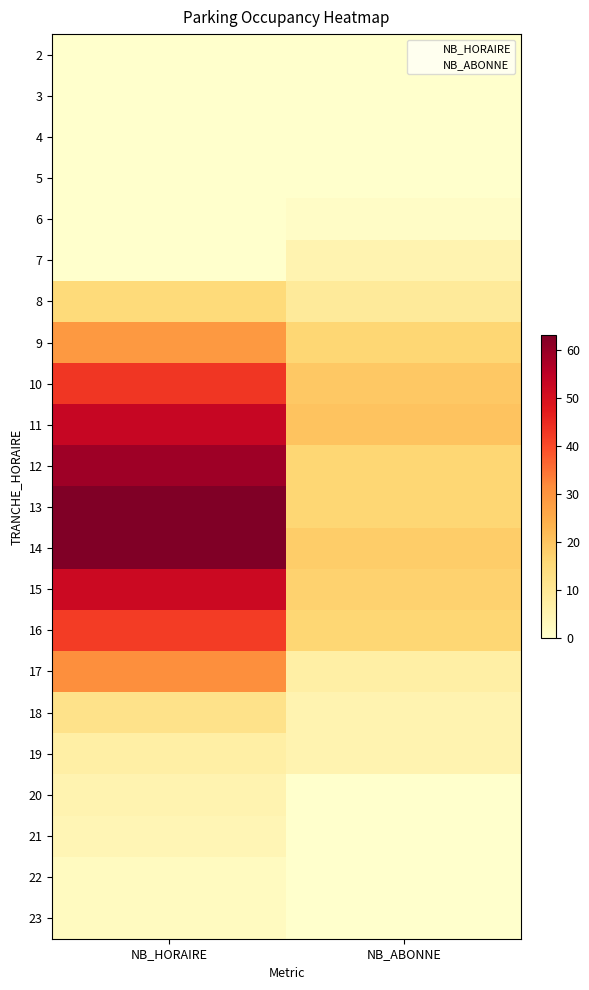

Between NB_ABONNE and NB_HORAIRE, which is larger?

NB_ABONNE